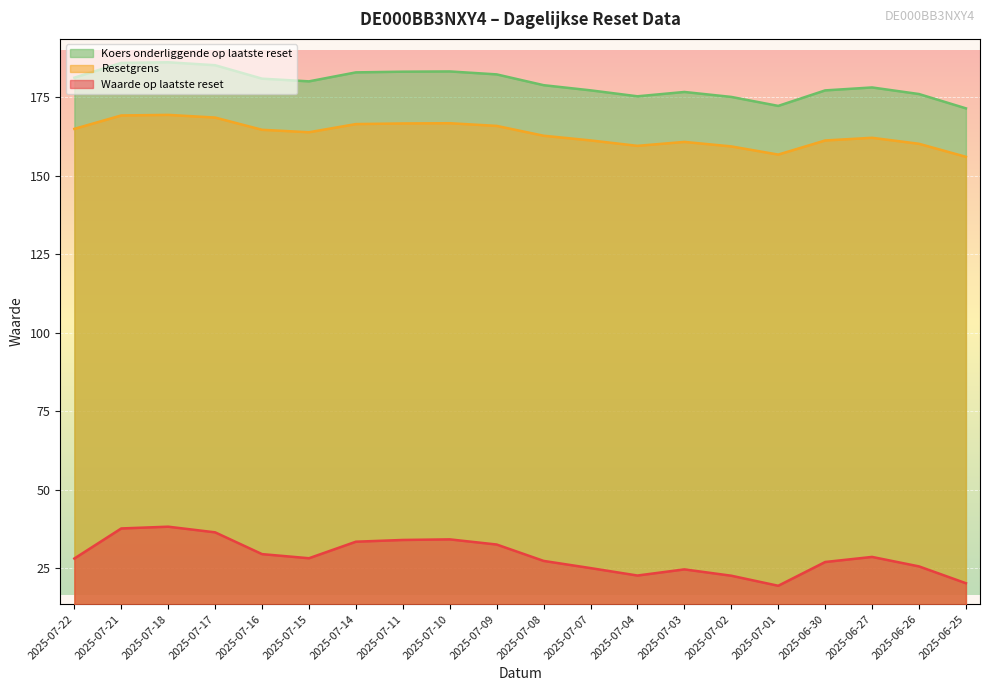

Rank the series at 2025-07-22 from lowest to highest value.

Waarde op laatste reset, Resetgrens, Koers onderliggende op laatste reset